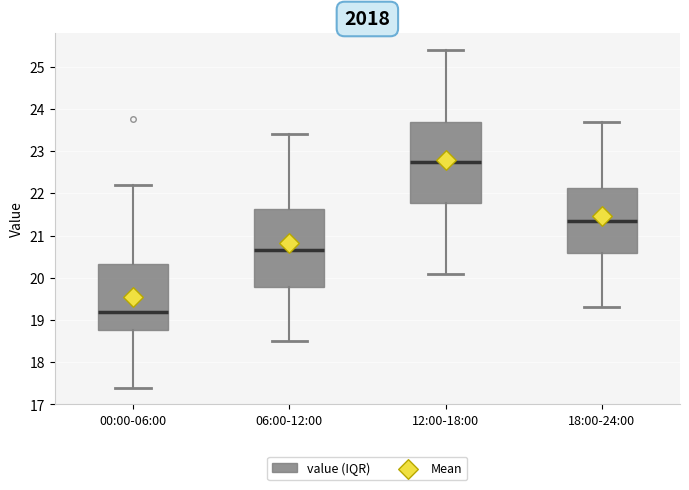

Where is the upper edge of the box for 06:00-12:00 on the y-axis? The values are not printed on the chart, so give them approximately, as read against the axis.

21.6